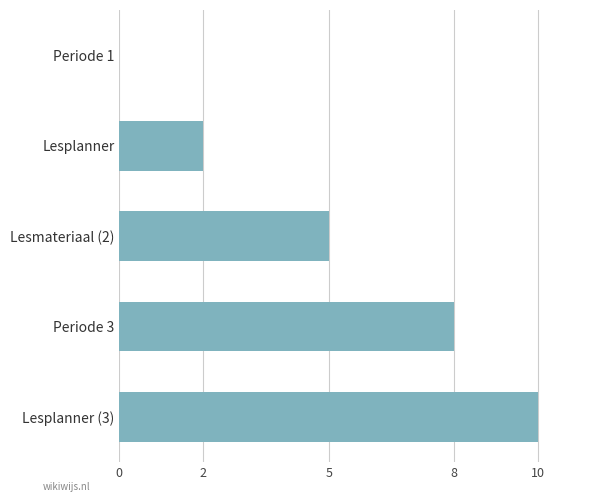

True or false: the data shows 4 at Periode 3.

False